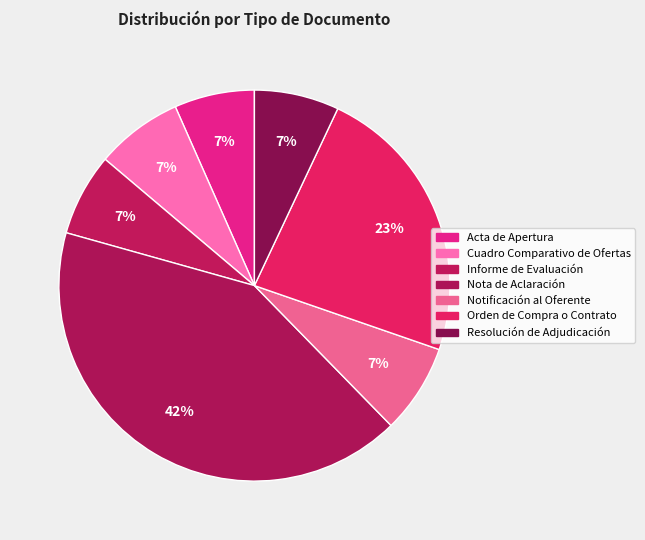

Rank the categories by value from highest to lowest.

Nota de Aclaración, Orden de Compra o Contrato, Notificación al Oferente, Cuadro Comparativo de Ofertas, Resolución de Adjudicación, Informe de Evaluación, Acta de Apertura